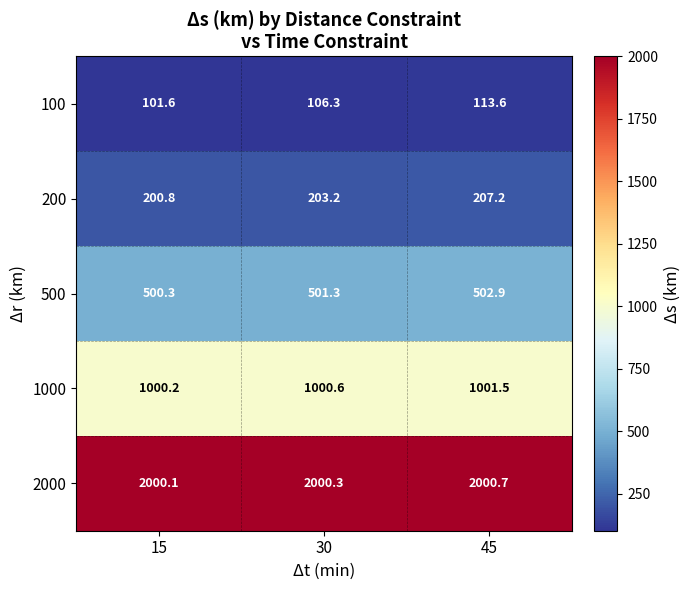

At 30, list the series in order from smallest to largest.

100, 200, 500, 1000, 2000